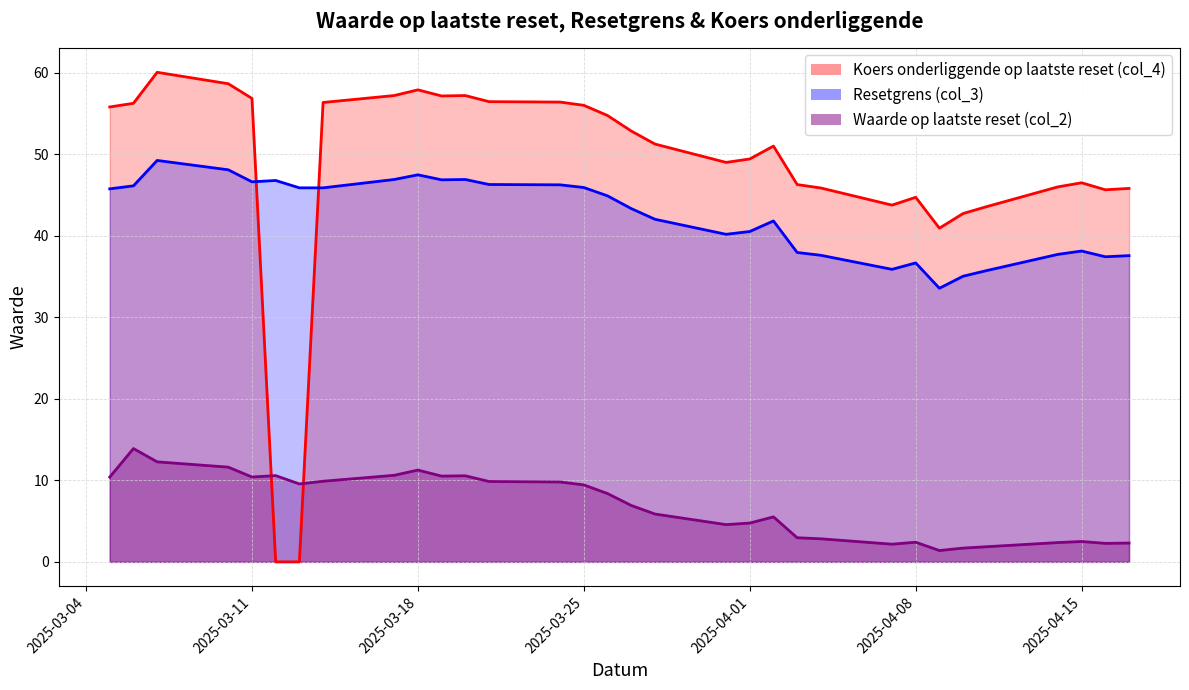

Which series changed the most between 2025-03-07 and 2025-04-14?

col_4